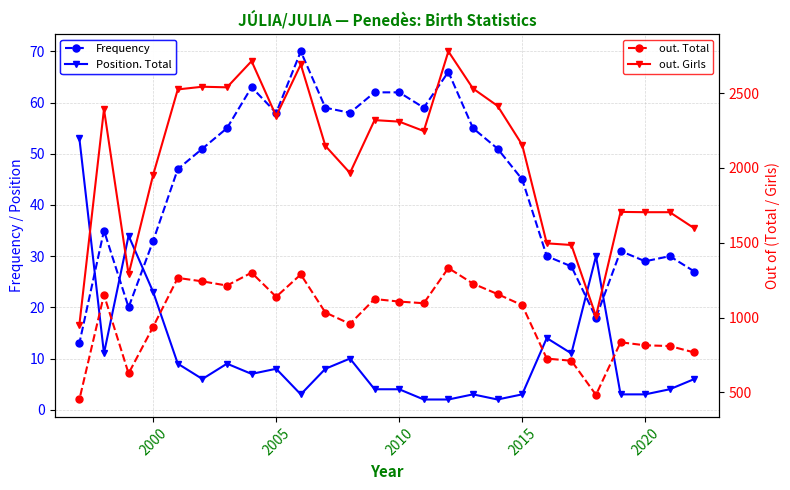

Rank the series by their maximum value, from lowest to highest.

Position. Total, Frequency, out. Total, out. Girls